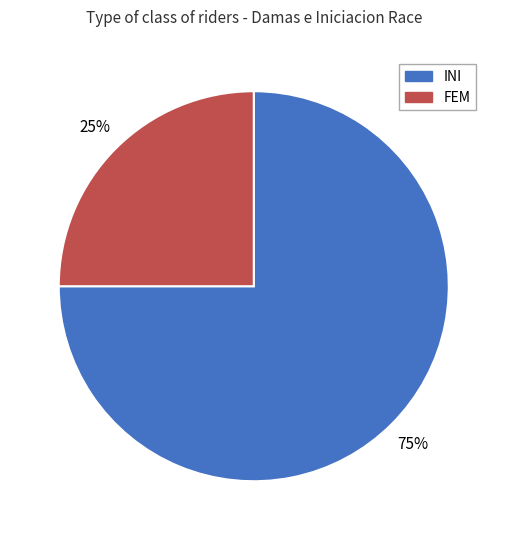

How many segments does this pie chart have?

2